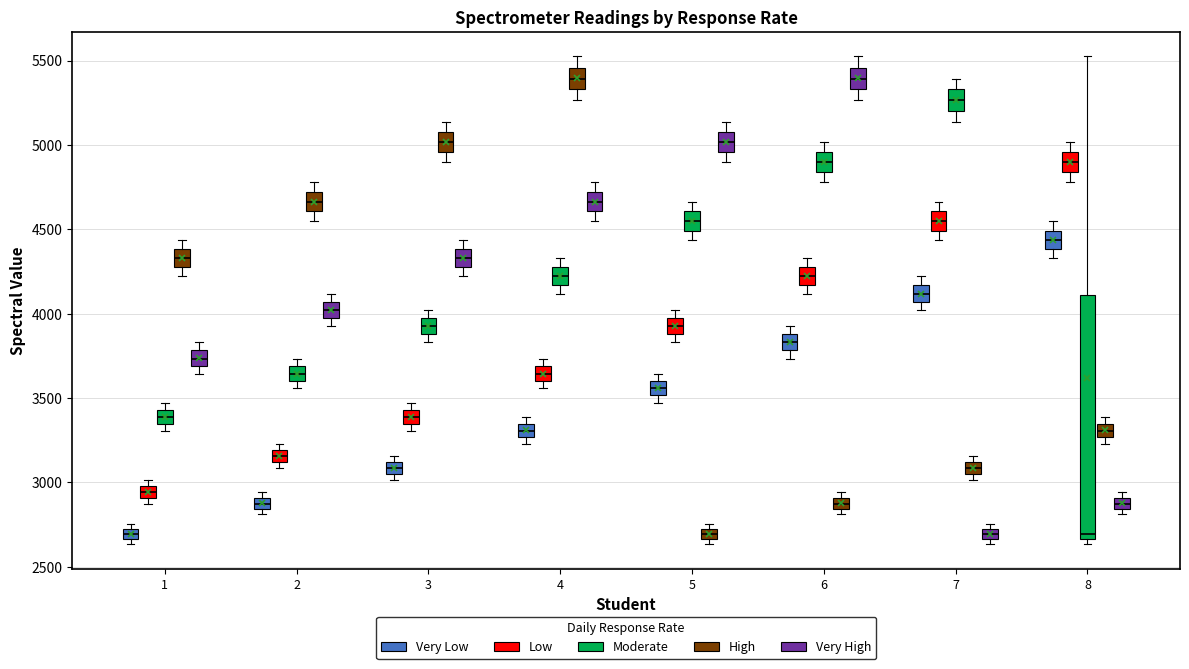

Which box is the tallest, from its lower edge to its upper edge?

8 (Moderate)